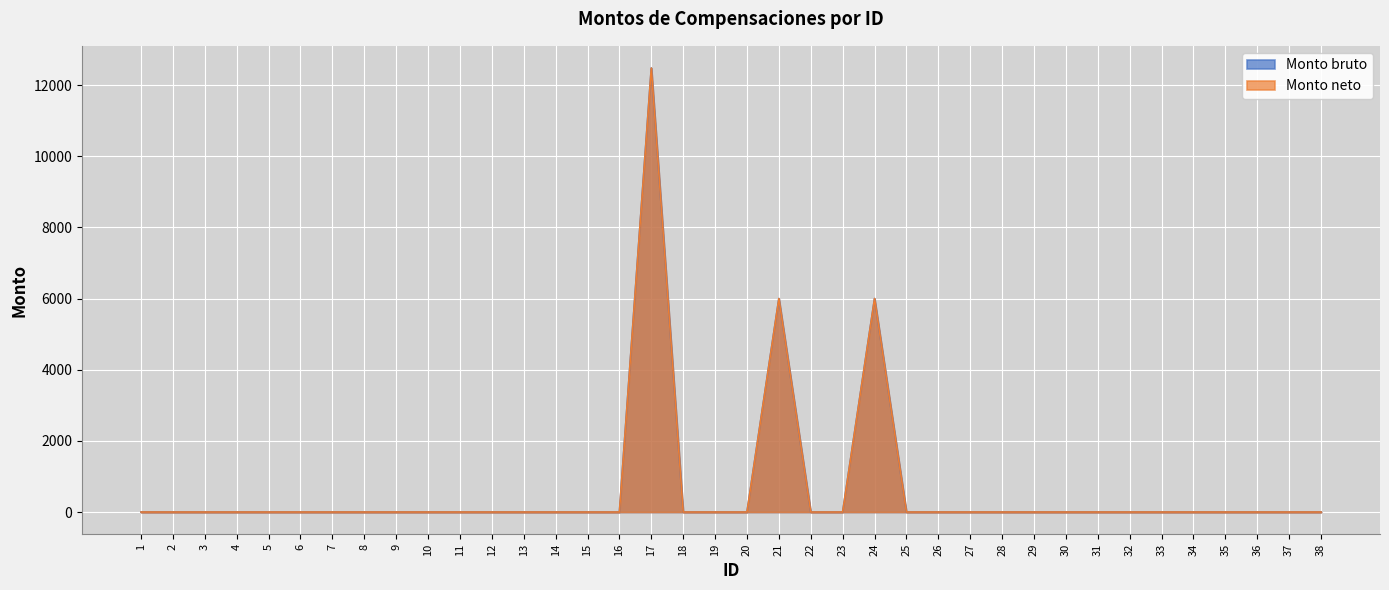

Which series has the largest total across all categories?

Monto bruto